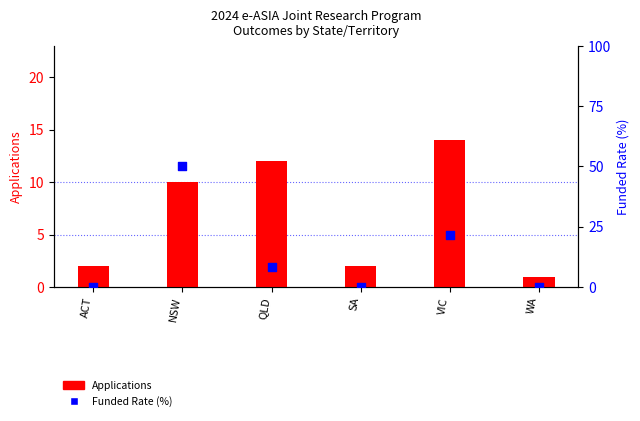

Which series has the largest total across all categories?

Funded Rate (%)